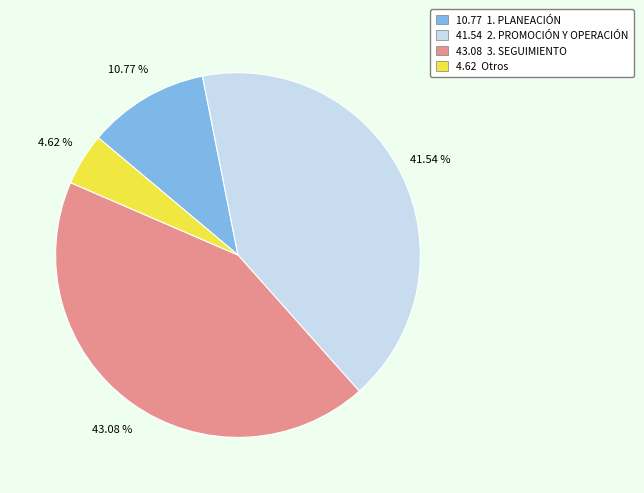

Count the number of slices in the pie.

4